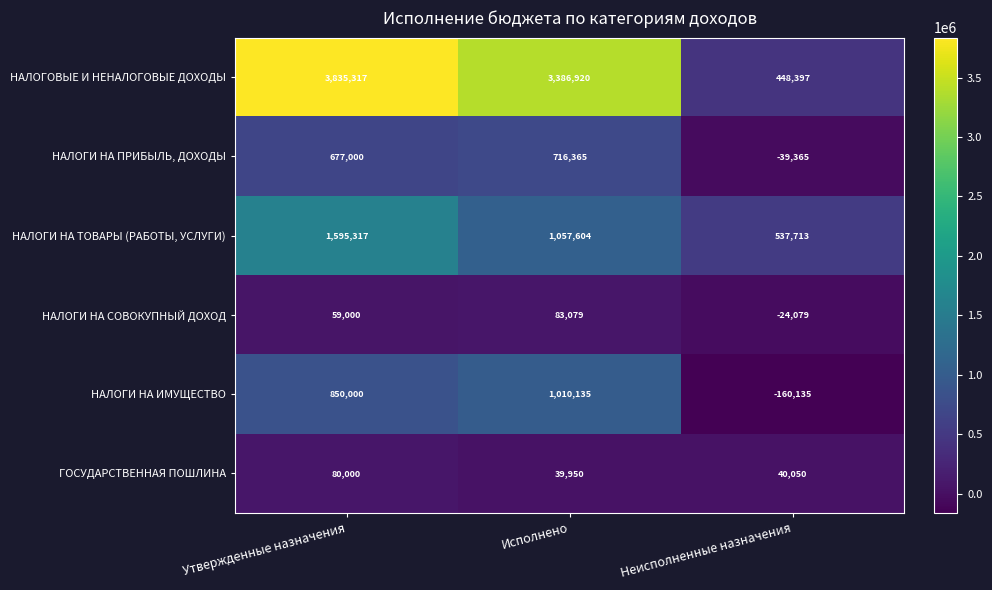

True or false: НАЛОГИ НА ИМУЩЕСТВО has a value of -160135 at Неисполненные назначения.

True